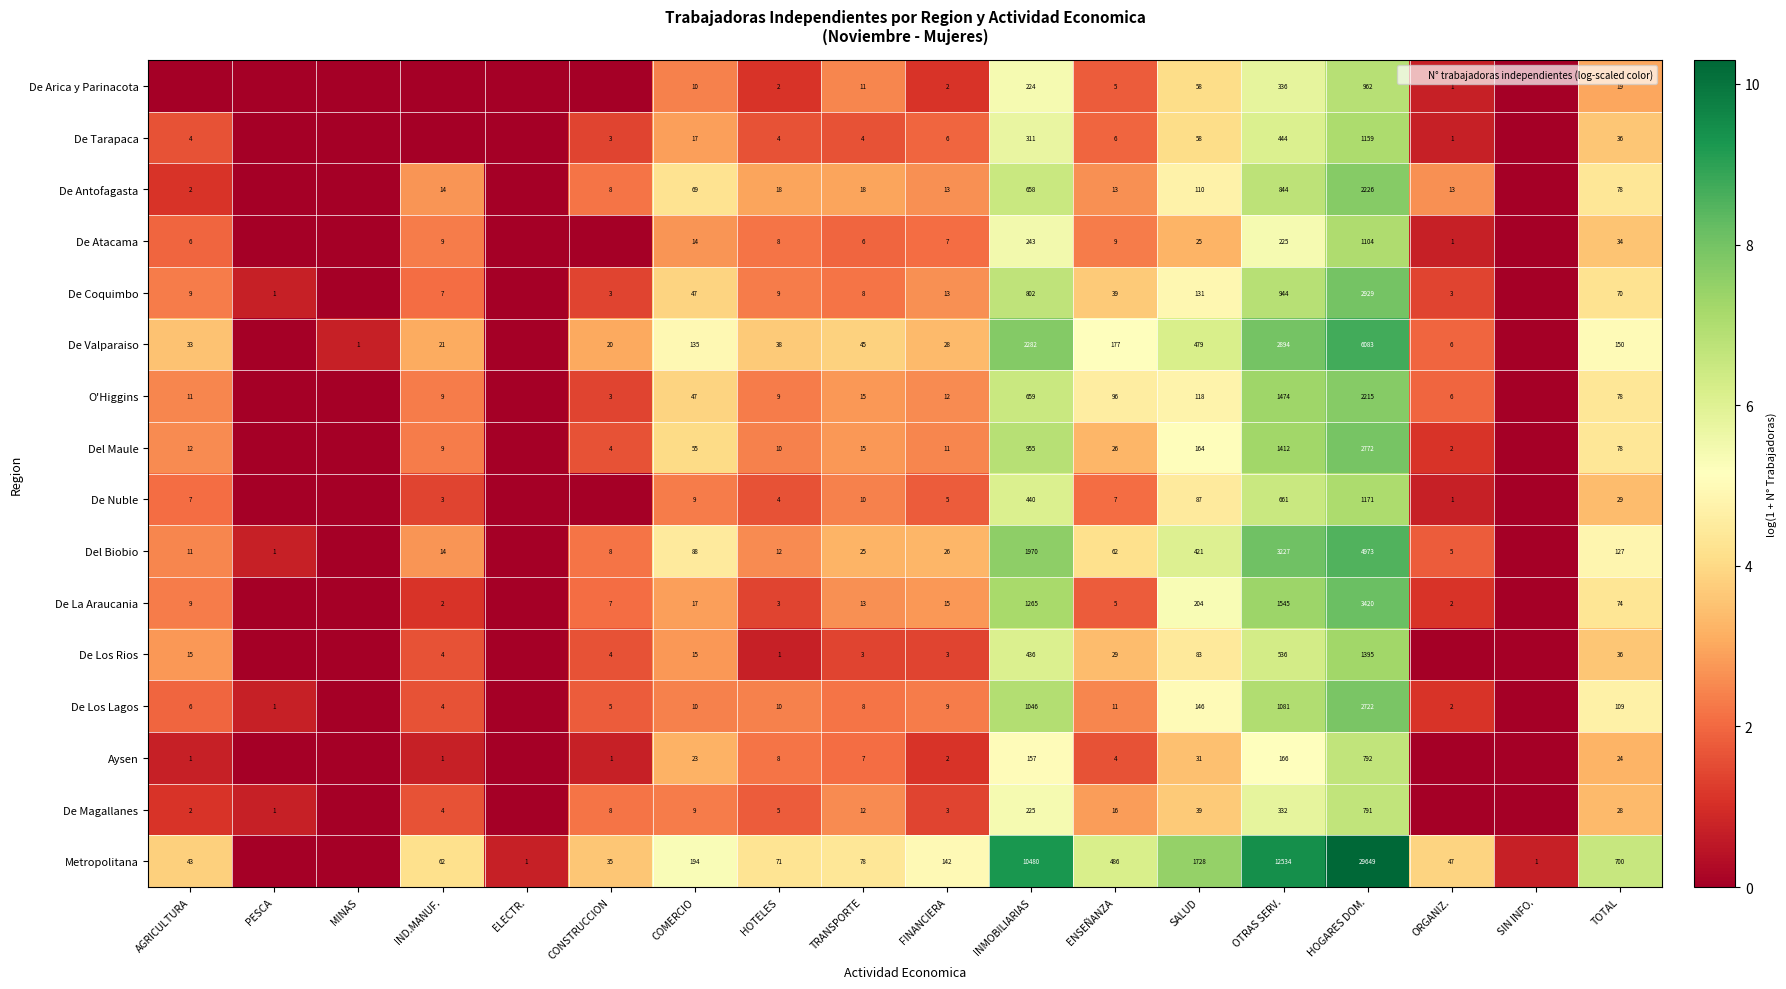

Is the value of De Los Lagos at IND.MANUF. greater than the value of Del Biobio at CONSTRUCCION?

No